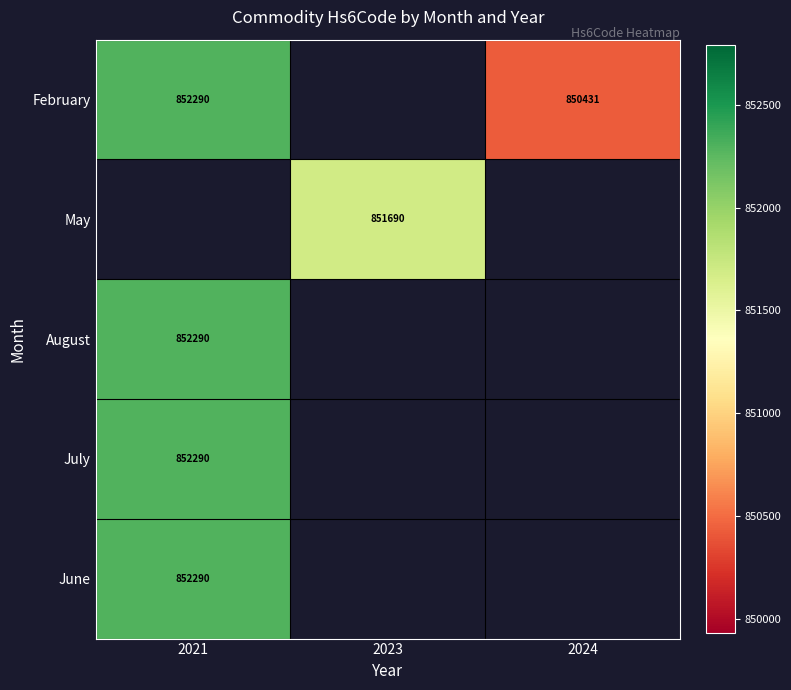

True or false: February has a value of 1518424.8 at 2021.

False